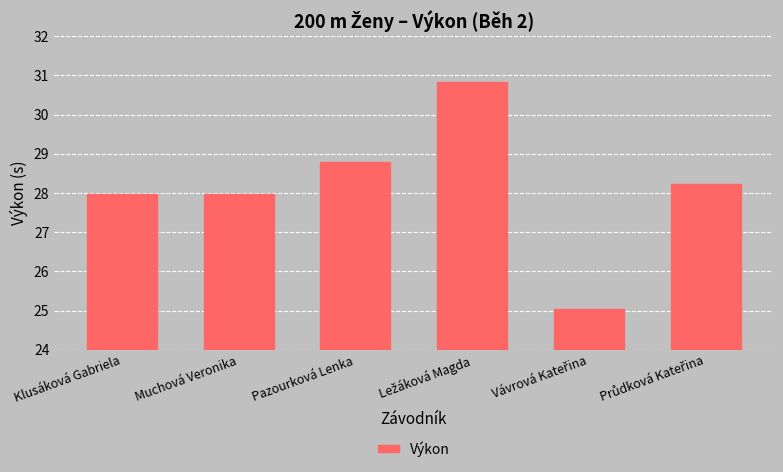

What is the average value?

28.1